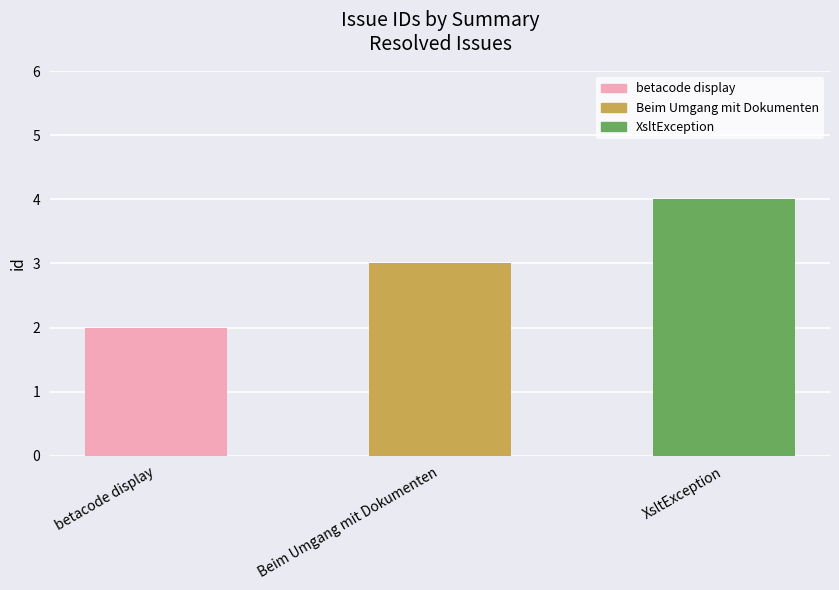

Rank the categories by value from lowest to highest.

betacode display, Beim Umgang mit Dokumenten, XsltException